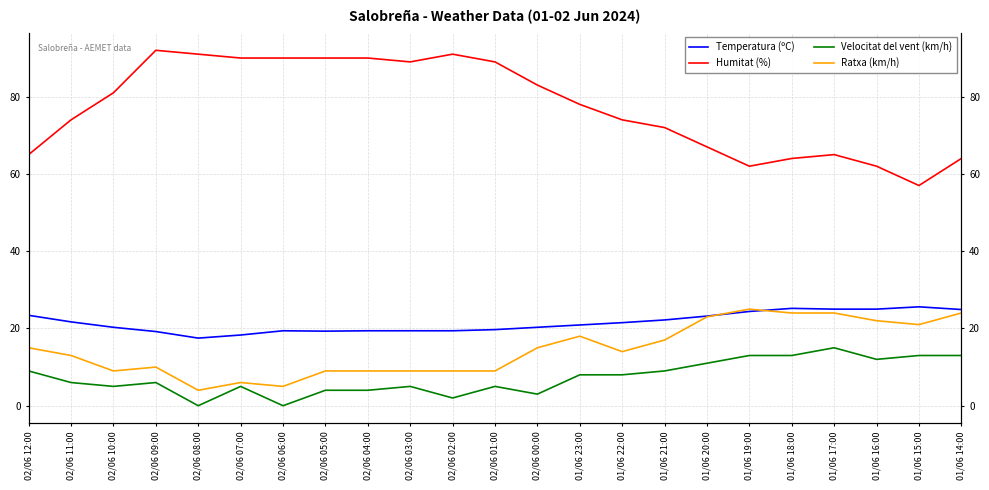

What is the total value across all series at 01/06 18:00?

126.2